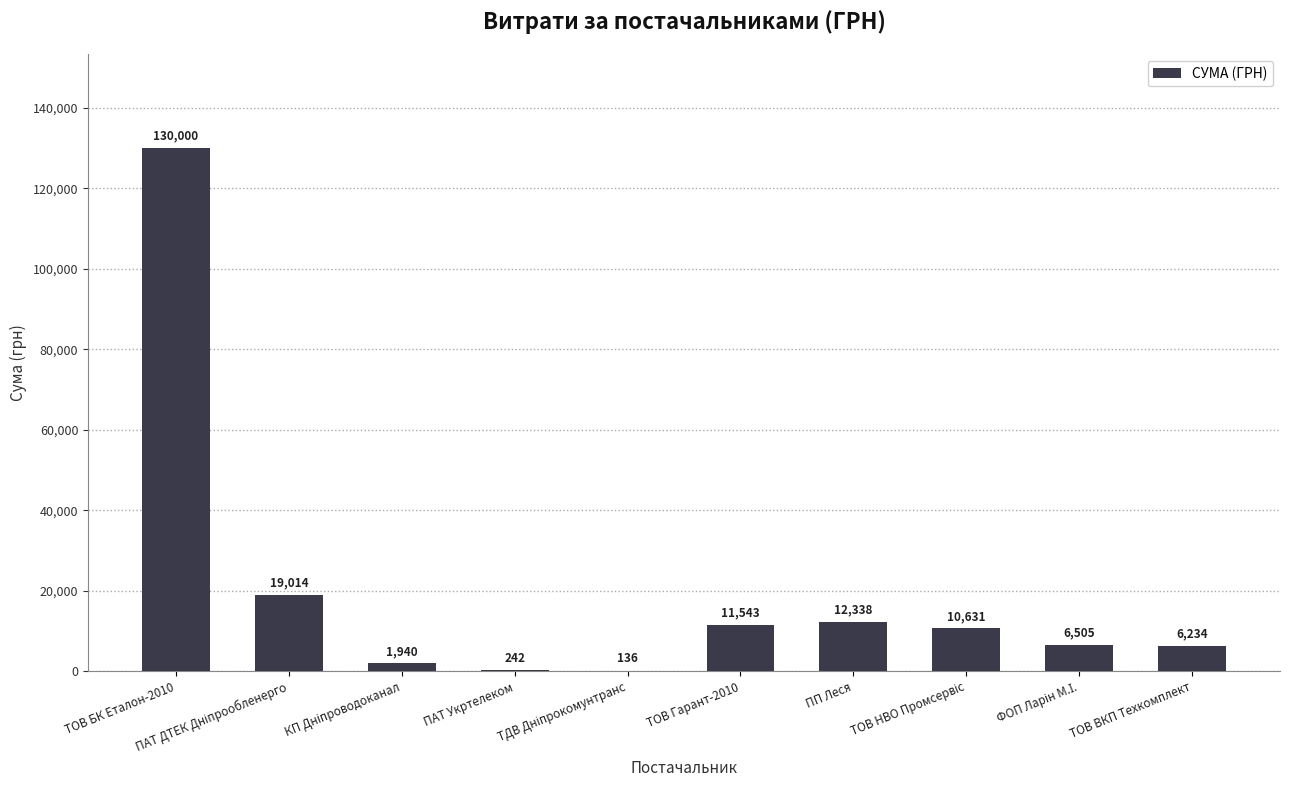

The chart shows a value of 130000.0 at ТОВ БК Еталон-2010. True or false?

True